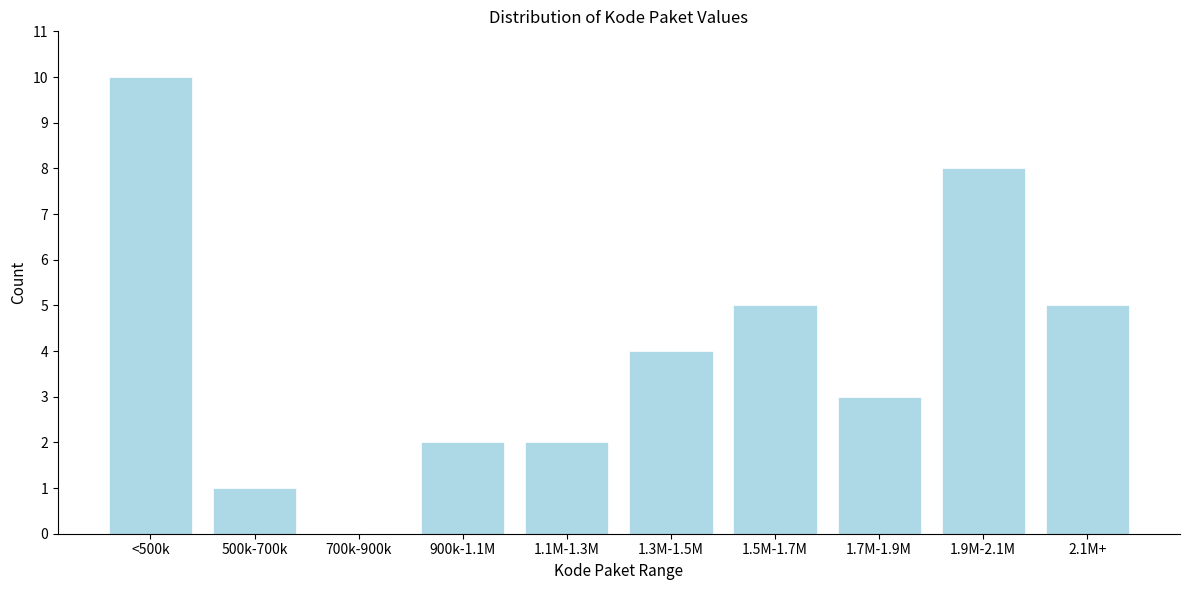

Reading left to right, extract all data points from this chart.

<500k=10	500k-700k=1	700k-900k=0	900k-1.1M=2	1.1M-1.3M=2	1.3M-1.5M=4	1.5M-1.7M=5	1.7M-1.9M=3	1.9M-2.1M=8	2.1M+=5